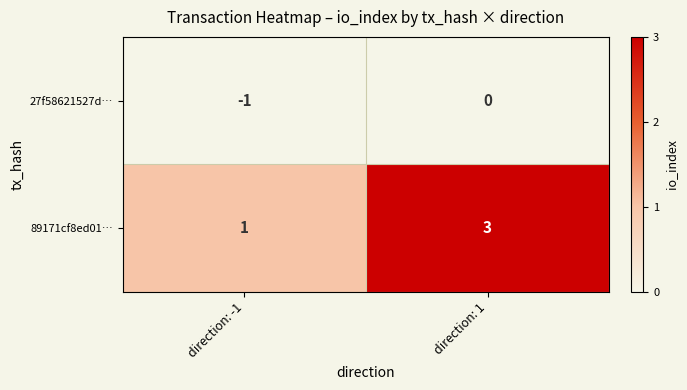

List the series in order of their overall mean, highest first.

89171cf8ed01…, 27f58621527d…